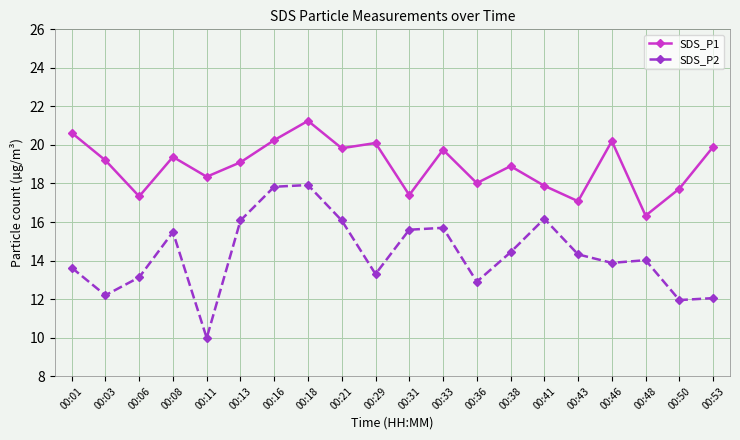

True or false: SDS_P1 has a value of 17.9 at 00:41.

True